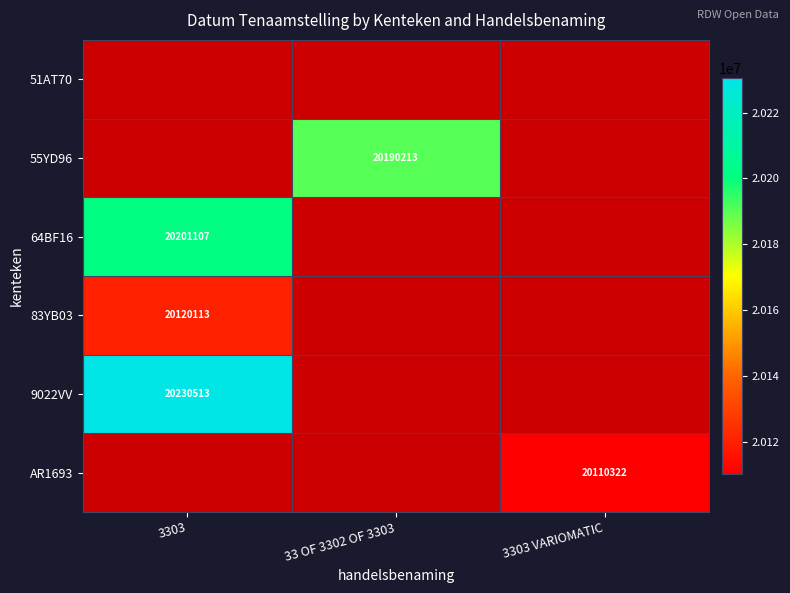

True or false: 64BF16 has a value of 8749141 at 3303.

False